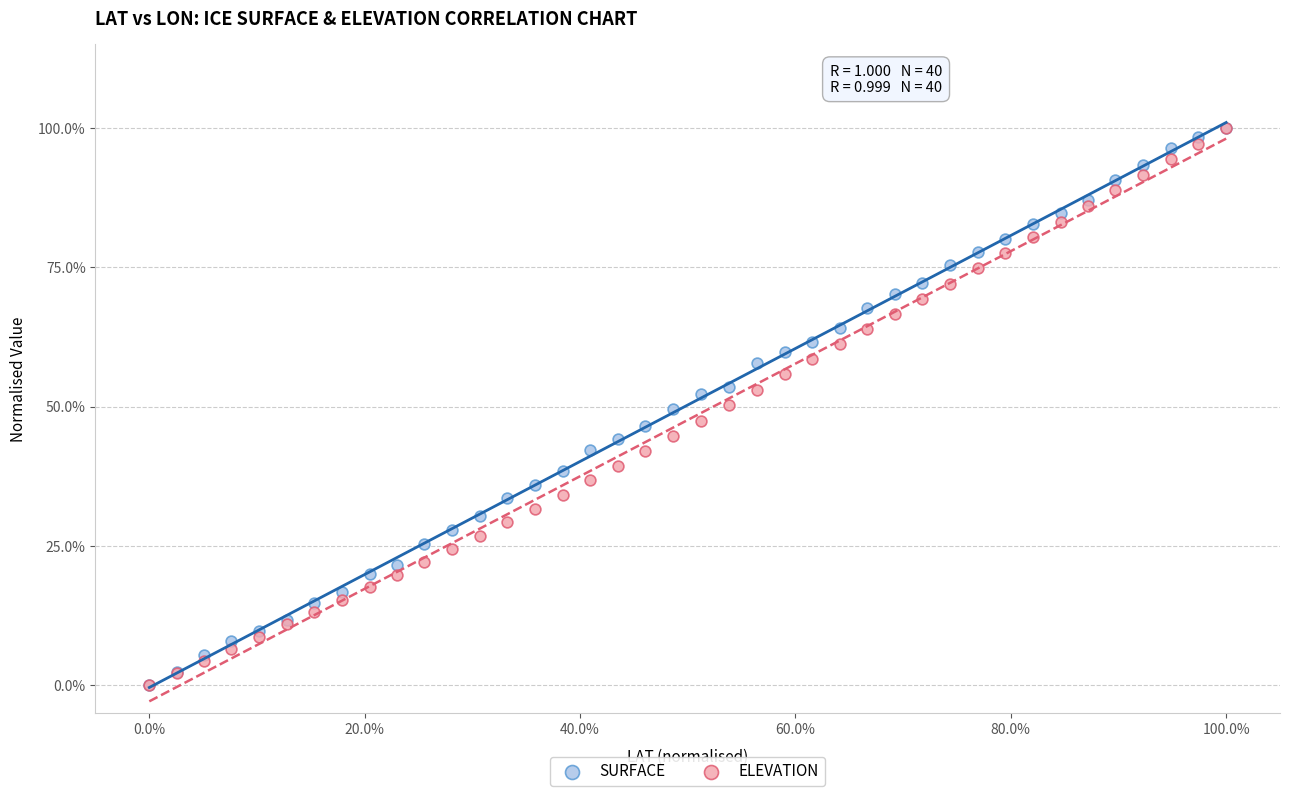

What are all the series names shown in the legend?

SURFACE, ELEVATION